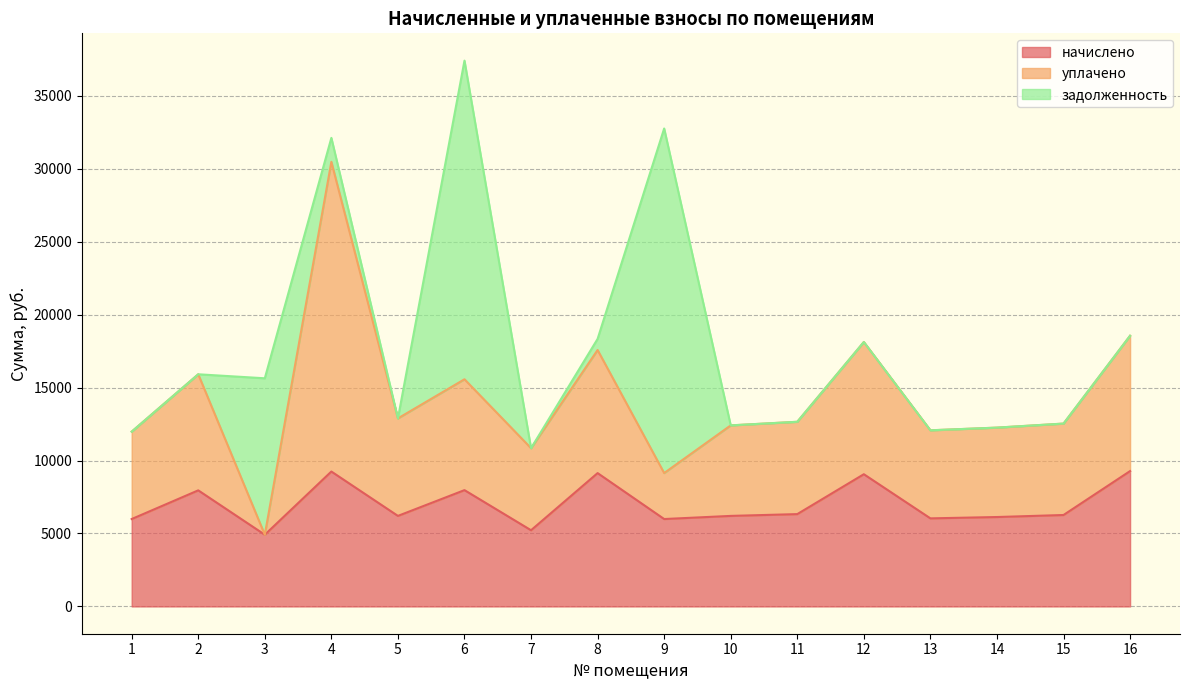

What are all the series names shown in the legend?

начислено, уплачено, задолженность